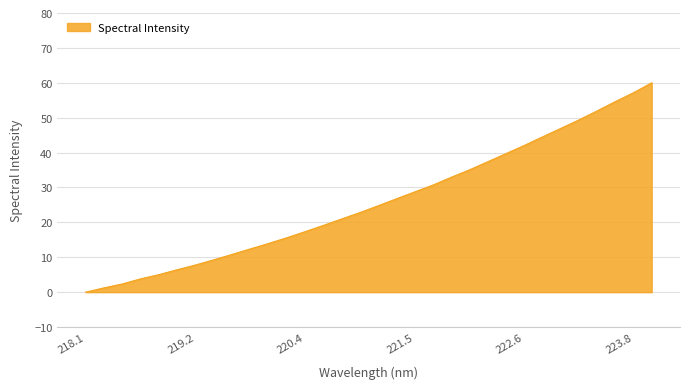

What is the greatest value displayed?

60.0